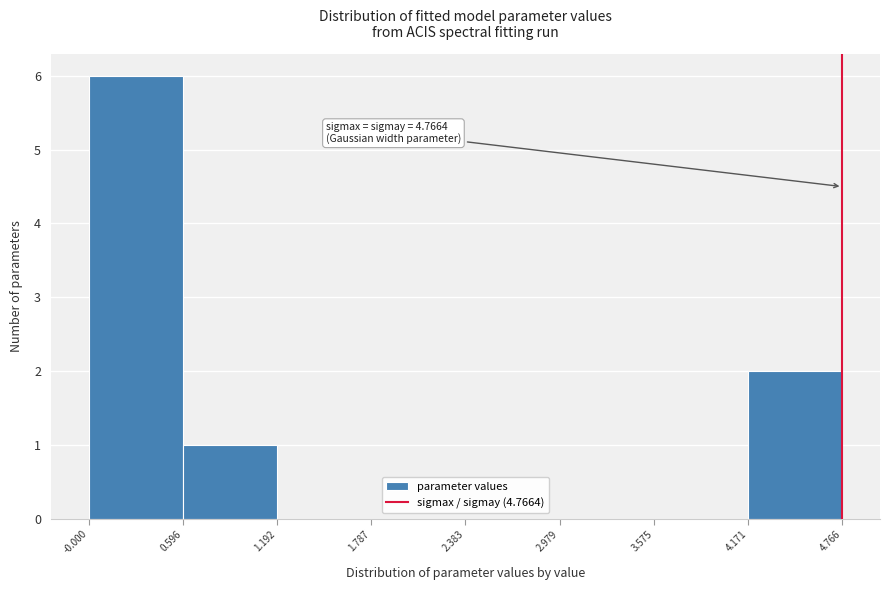

Over which range of the x-axis is the bar tallest?

-0.000 to 0.596